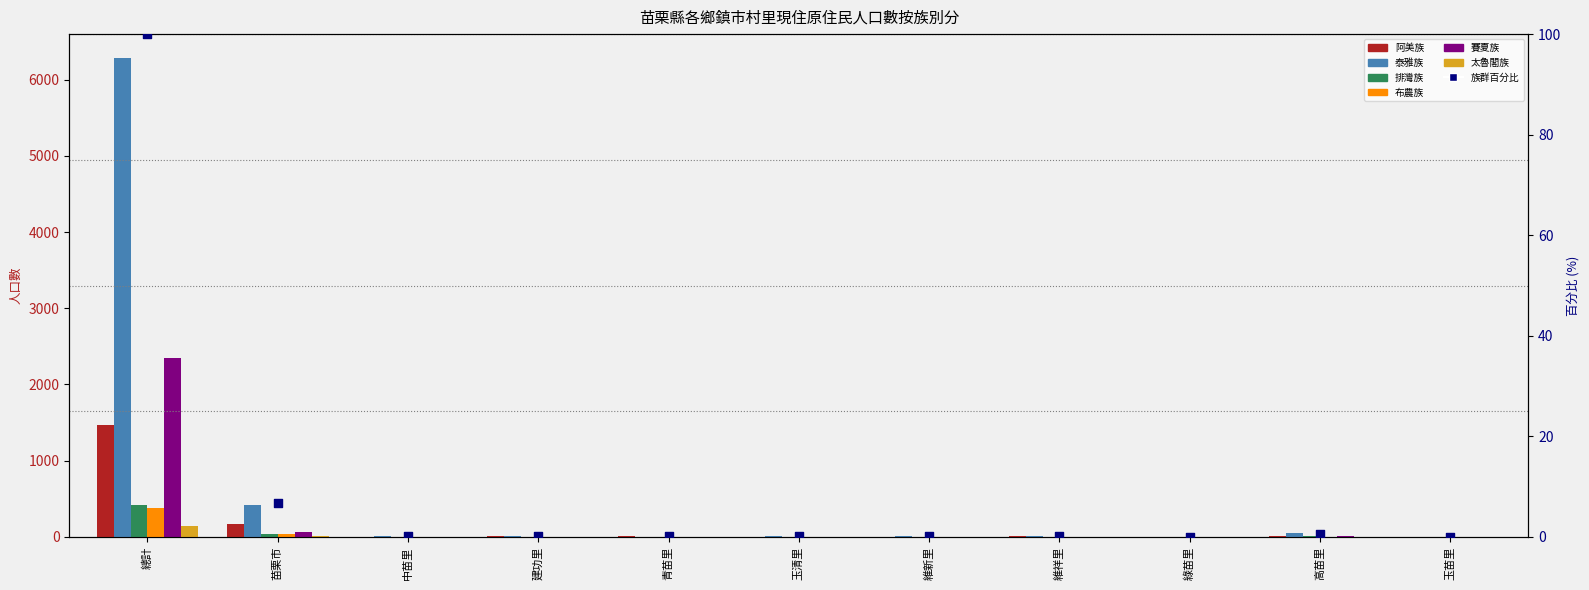

What is the total value across all series at 青苗里?

17